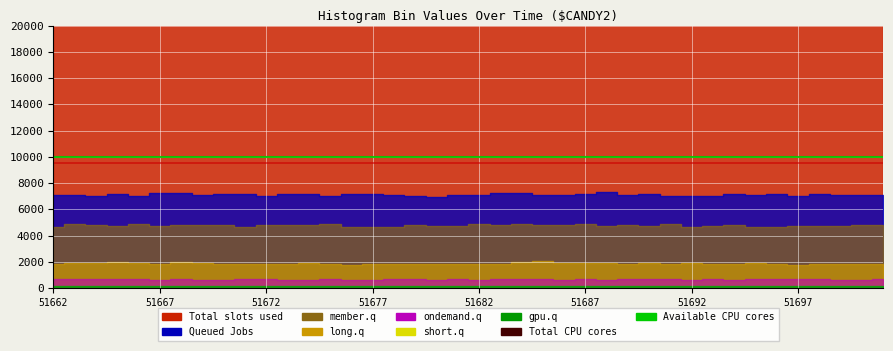

Is it true that Available CPU cores equals 10000 at 51667?

True